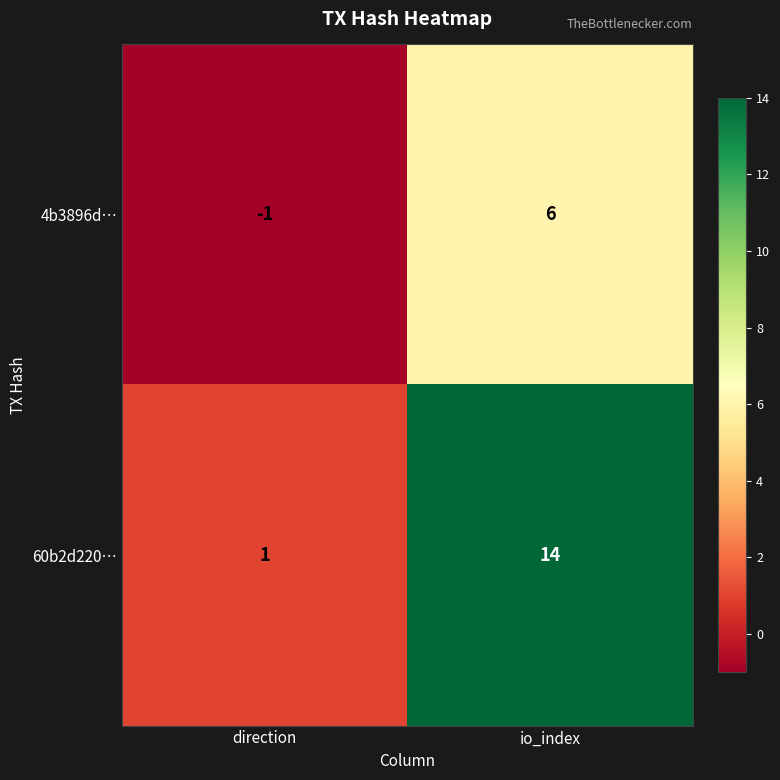

What is the approximate value of 60b2d220… at io_index?

14